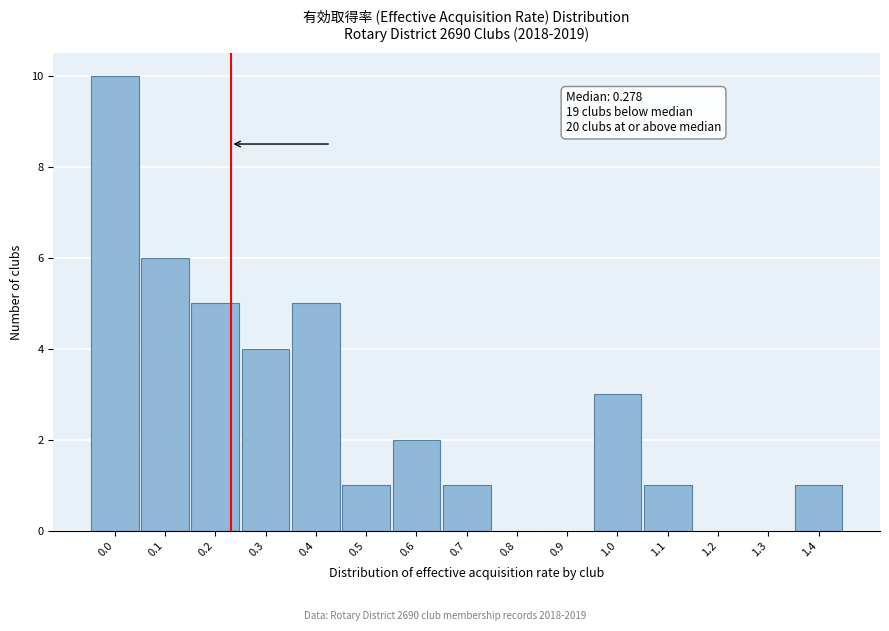

Reading left to right, extract all data points from this chart.

0.0=10	0.1=6	0.2=5	0.3=4	0.4=5	0.5=1	0.6=2	0.7=1	0.8=0	0.9=0	1.0=3	1.1=1	1.2=0	1.3=0	1.4=1